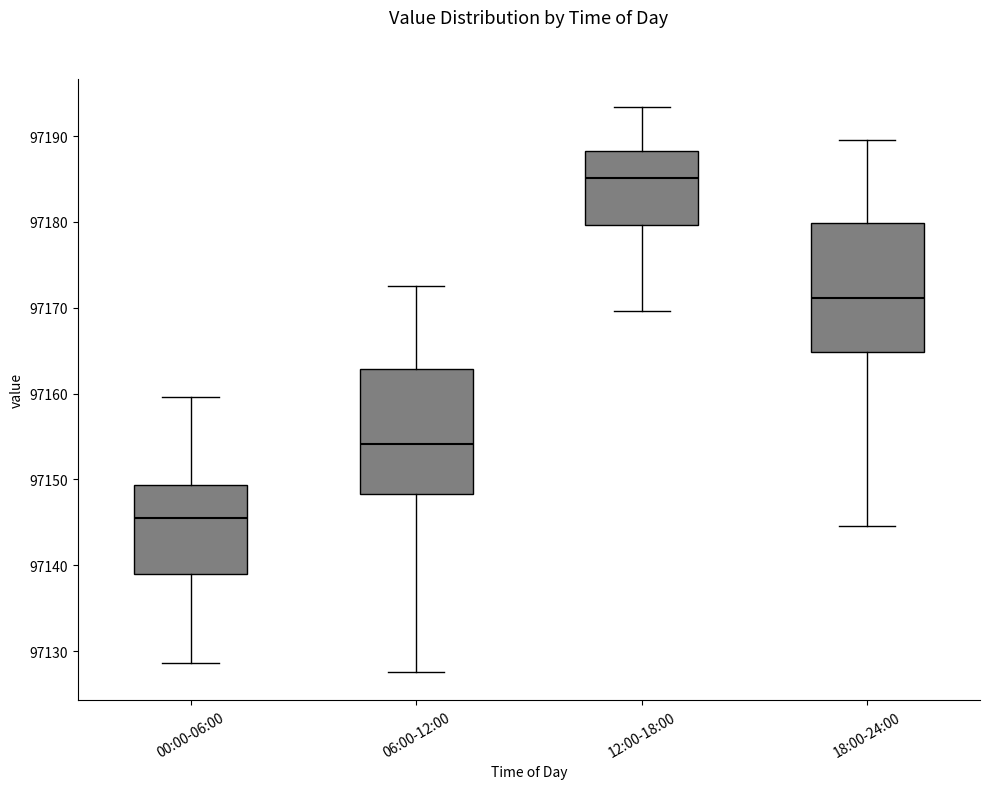

Which box's median line is the highest?

12:00-18:00